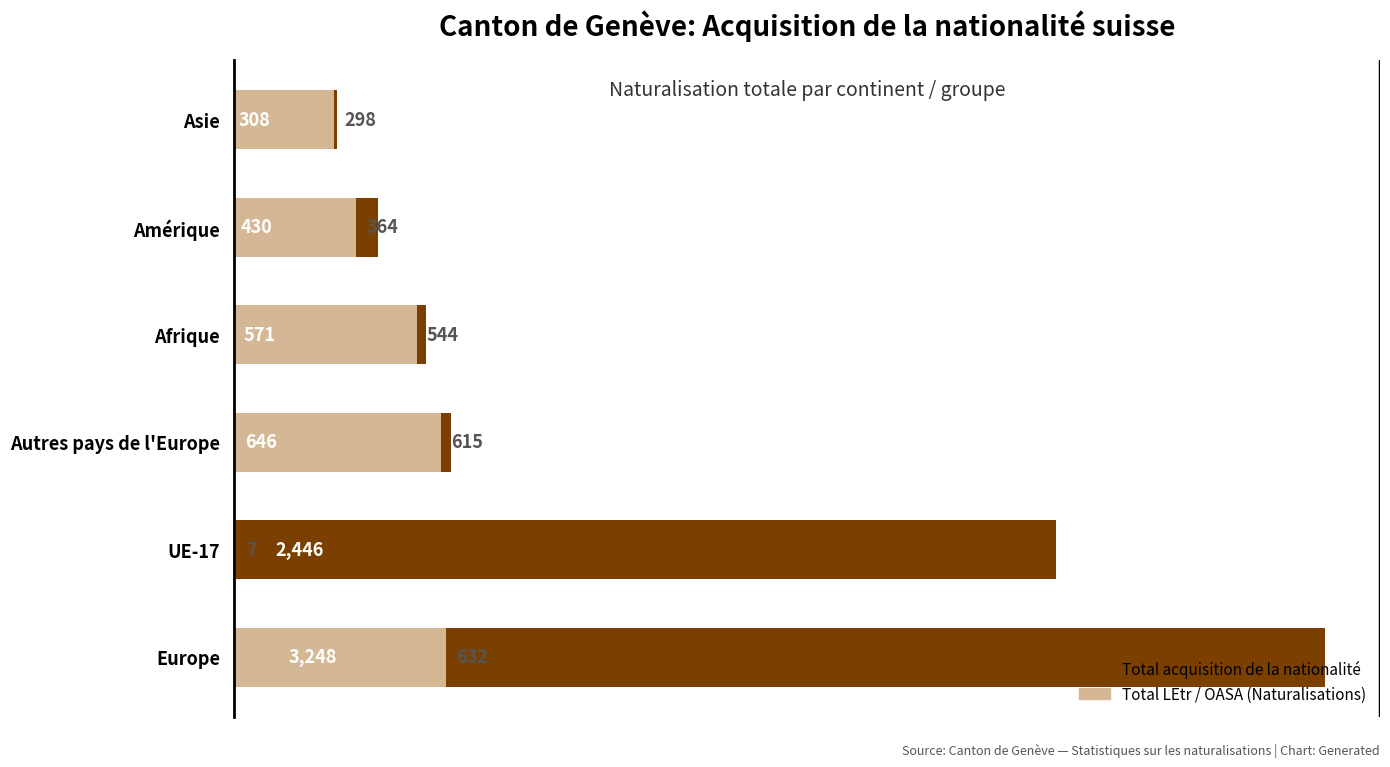

Rank the series by their maximum value, from highest to lowest.

Total acquisition de la nationalité, Total LEtr / OASA (Naturalisations)